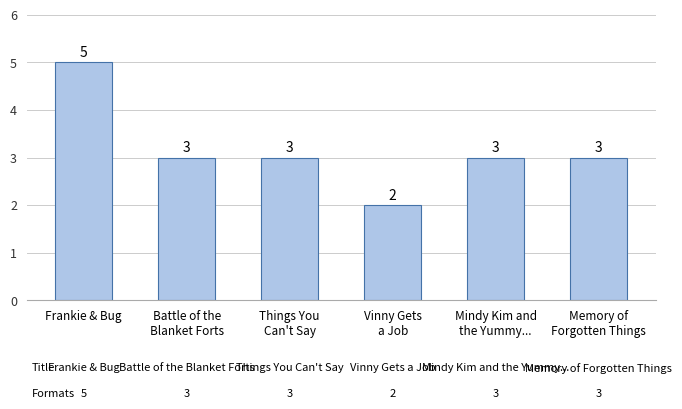

What is the smallest value displayed?

2